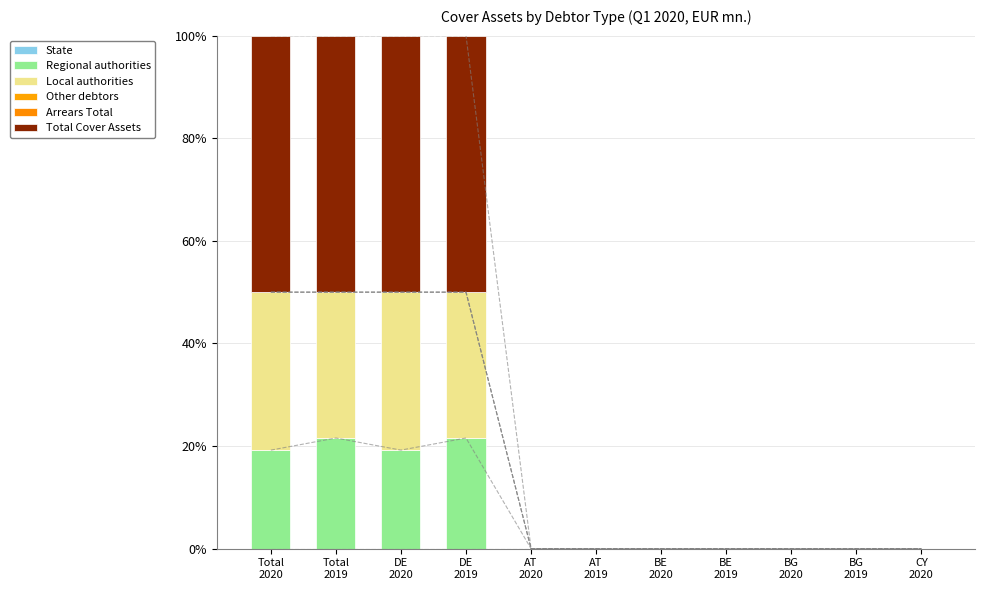

List the labels in order of Regional authorities value, smallest first.

AT
2020, AT
2019, BE
2020, BE
2019, BG
2020, BG
2019, CY
2020, Total
2020, DE
2020, Total
2019, DE
2019